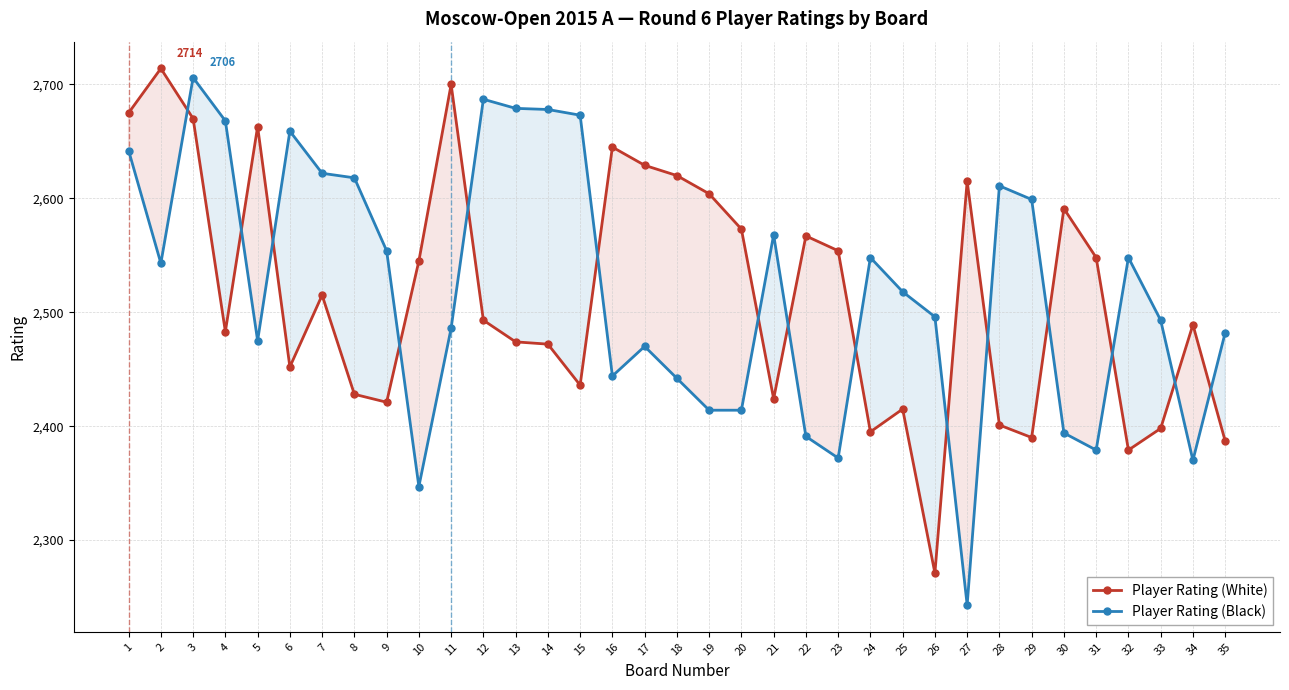

How many categories are shown in the chart?

35